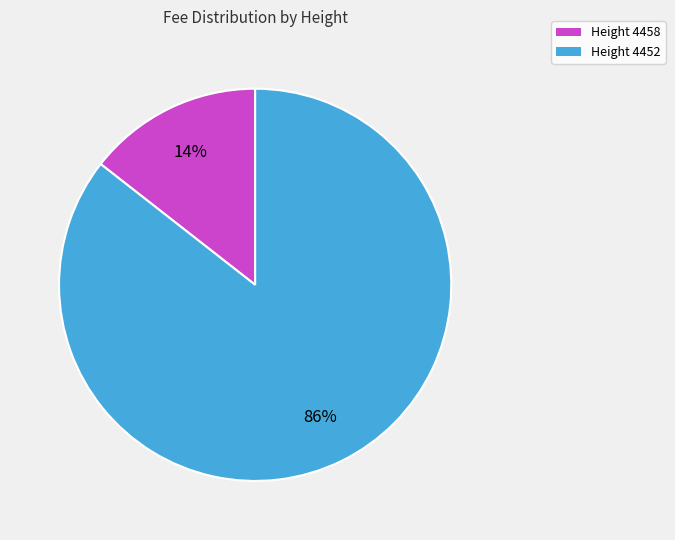

To the nearest percent, what is the combined percentage of Height 4452 and Height 4458?

100%